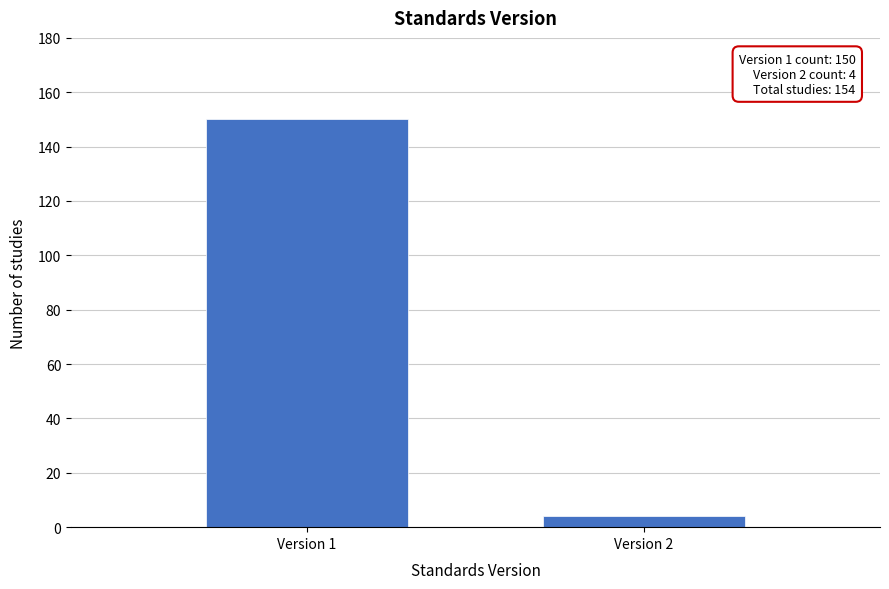

Reading right to left, list all the values displayed in this chart.

4	150